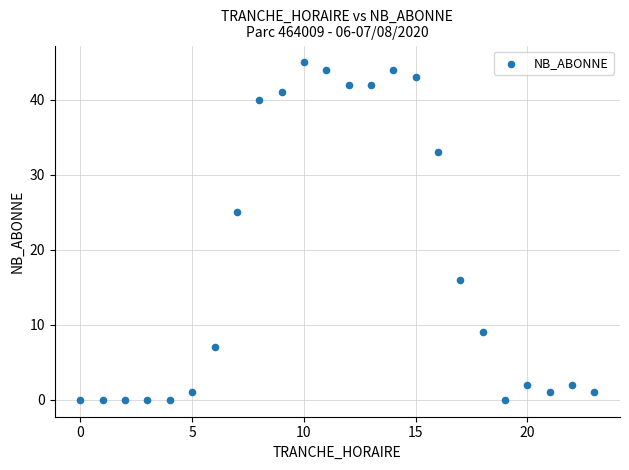

What Y value in the scatter plot is closest to 22?

25